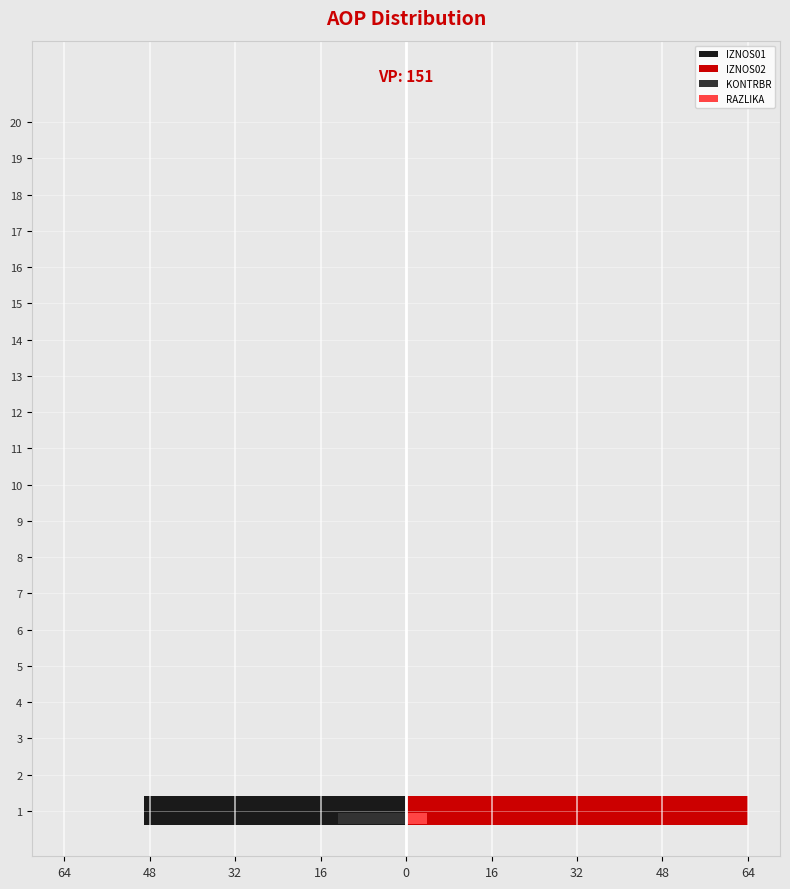

The value of IZNOS02 at 16 is 0.0. True or false?

True